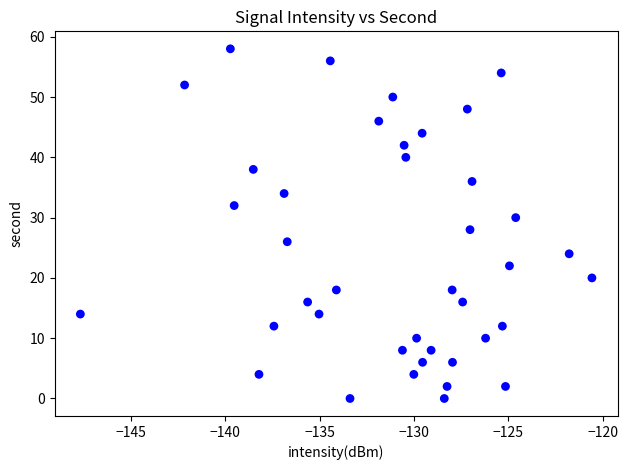

What is the range of Y values (max minus min)?

58